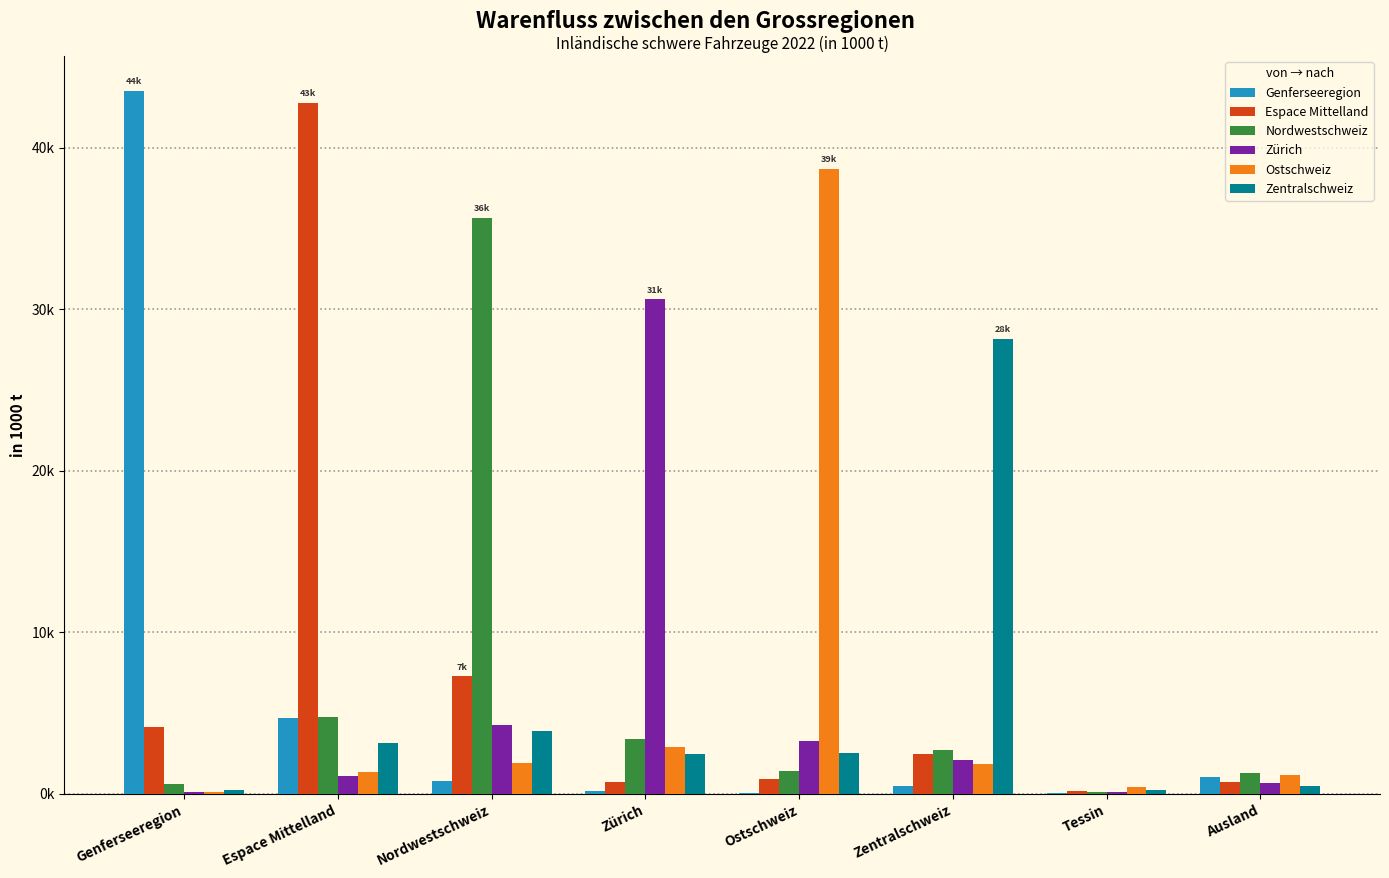

Which category has the lowest value across all series?

Tessin